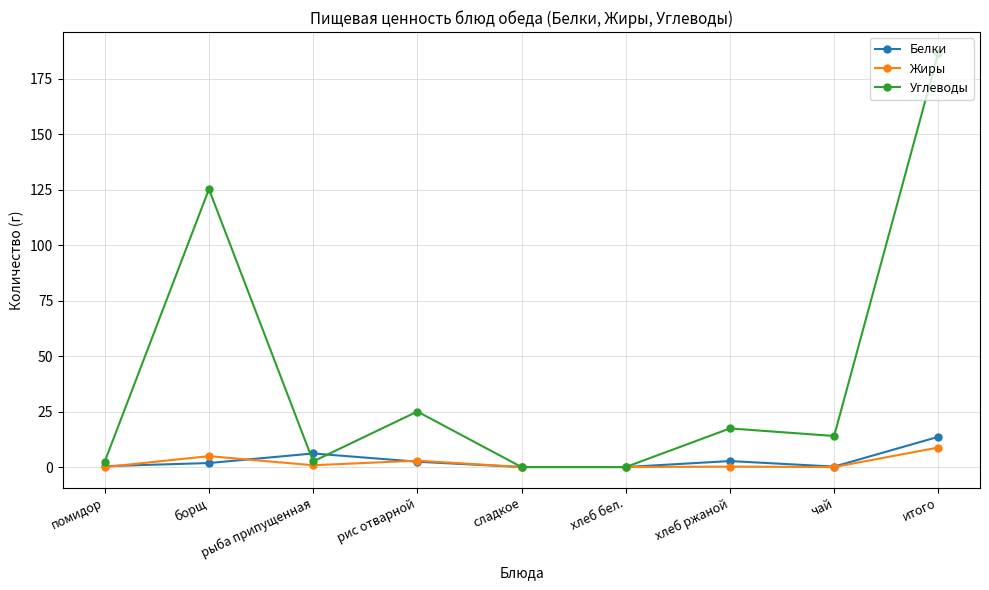

At which category is the sum across all series the highest?

итого